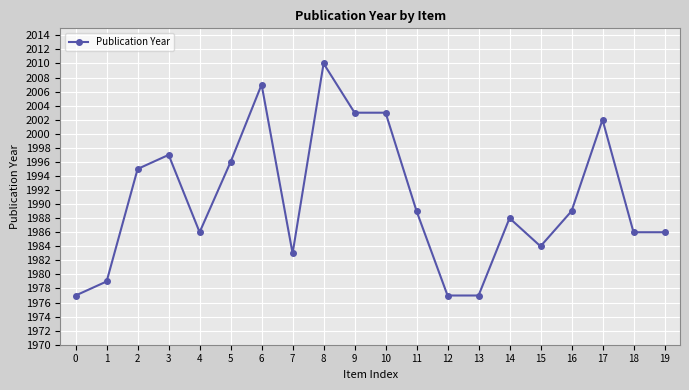

True or false: the data shows 645 at 19.

False